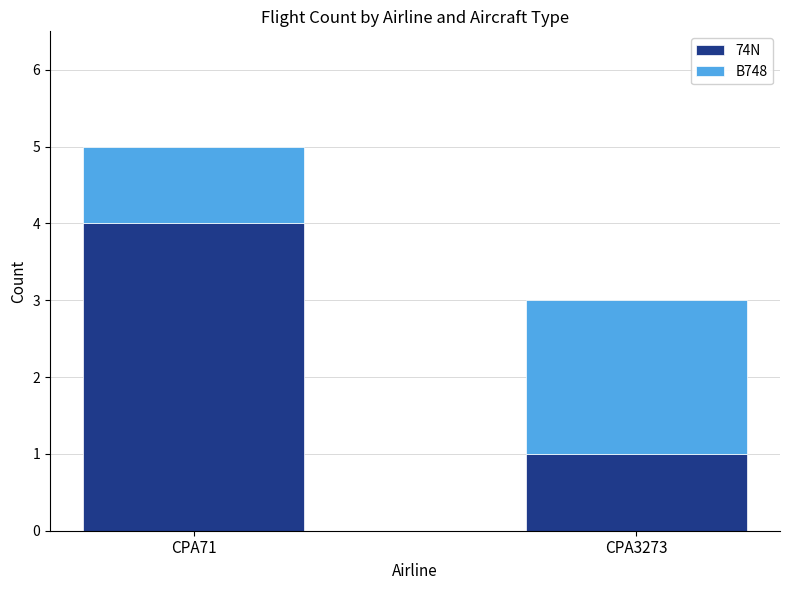

How many bars are there in total?

2